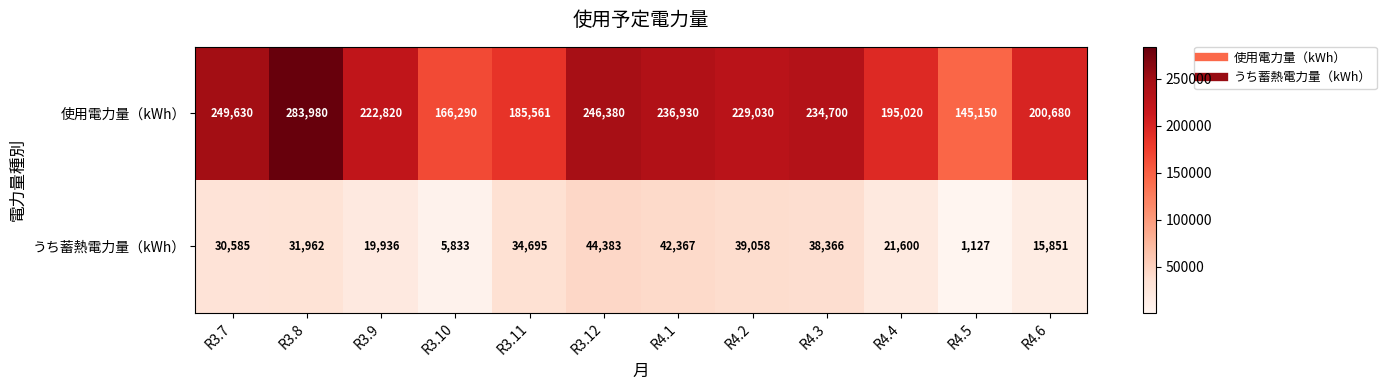

Which series has the widest spread of values?

使用電力量（kWh）